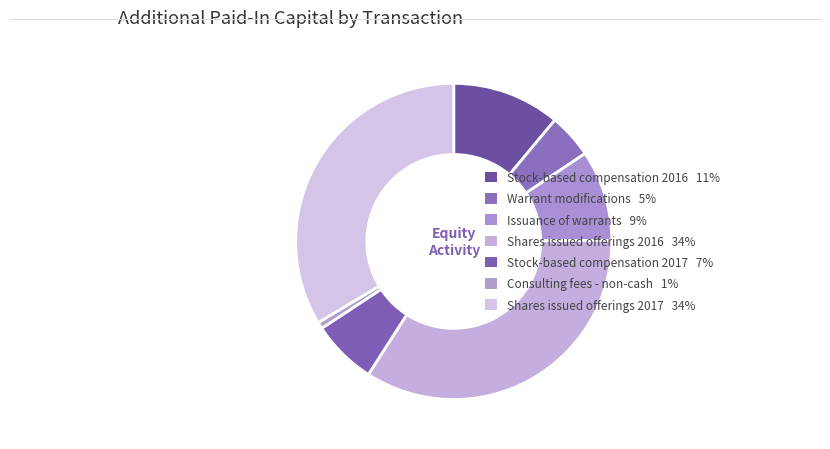

Approximately how many times larger is the value at Shares issued offerings 2016 compared to Consulting fees - non-cash?

50.4